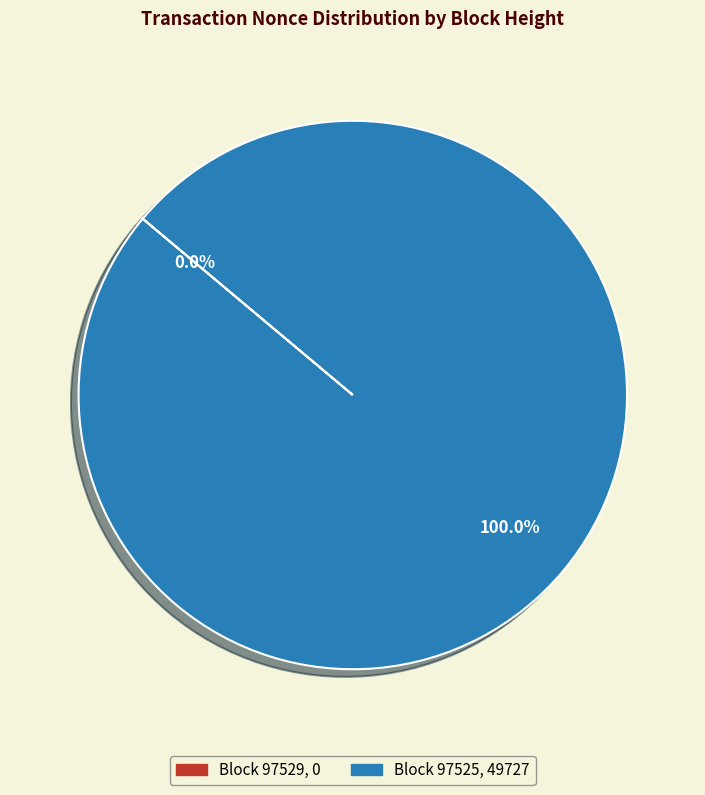

Which slice is the largest?

97525